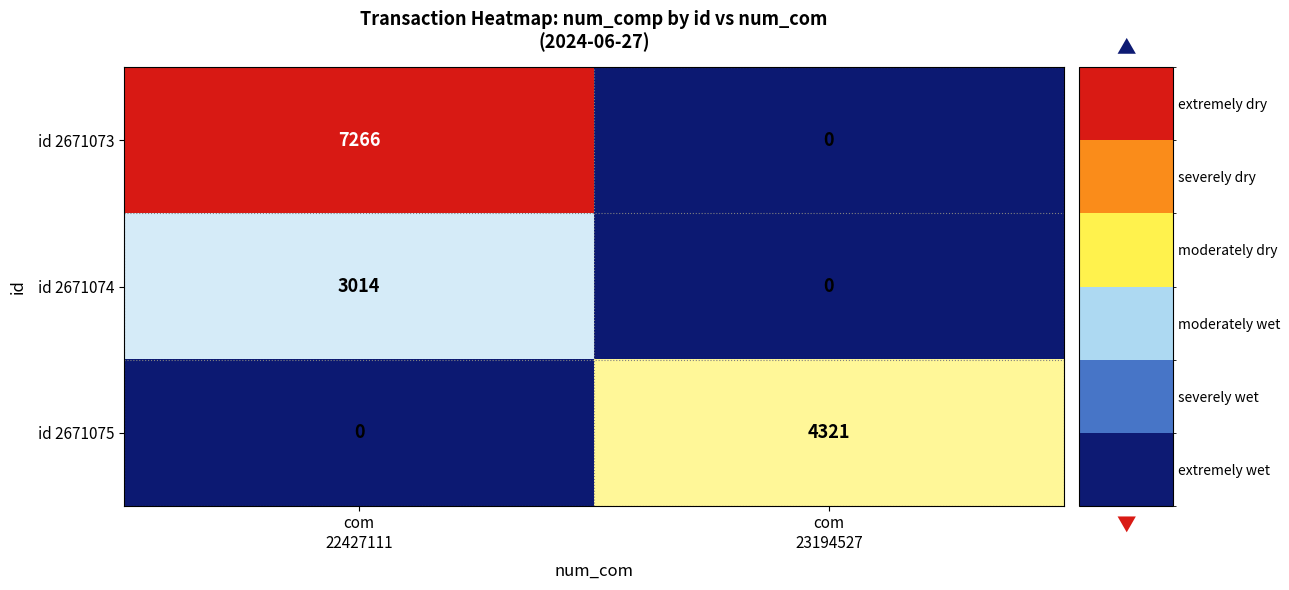

Which series has the largest range (max minus min)?

id 2671073